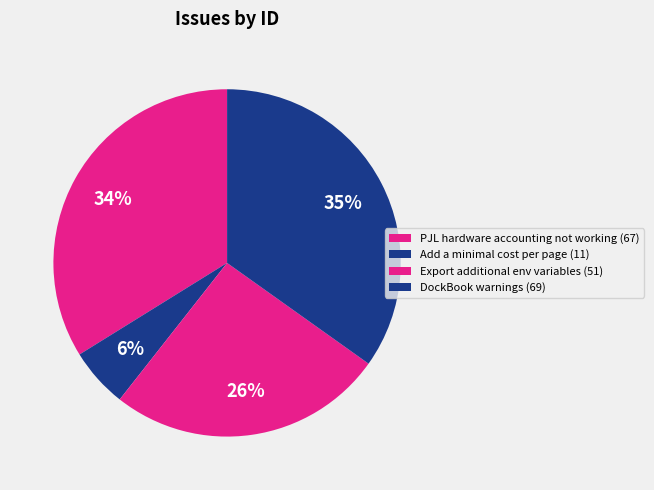

Count the number of slices in the pie.

4